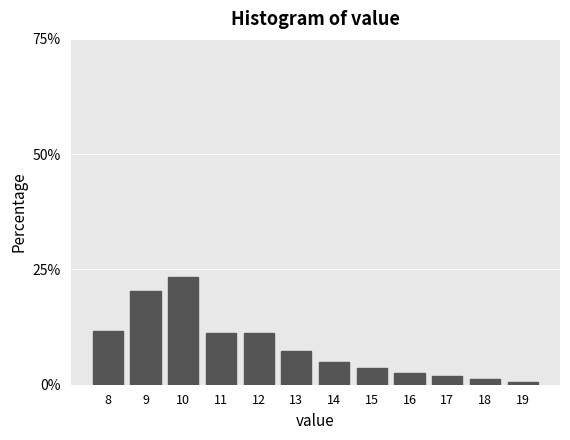

Reading left to right, list all the values displayed in this chart.

11.7	20.4	23.5	11.1	11.1	7.4	4.9	3.7	2.5	1.9	1.2	0.6